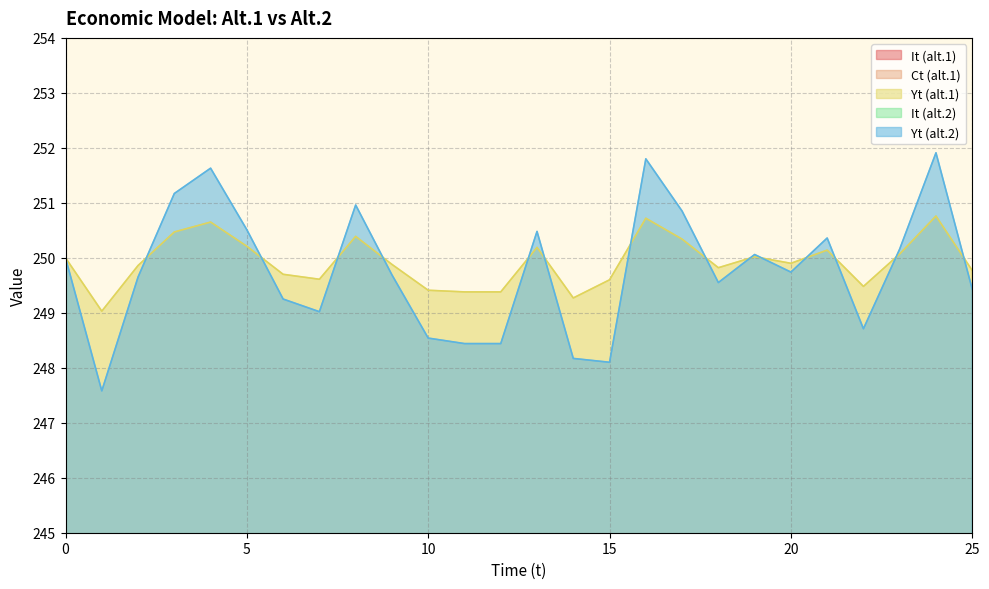

At which label is Yt (alt.2) closest to 249?

7